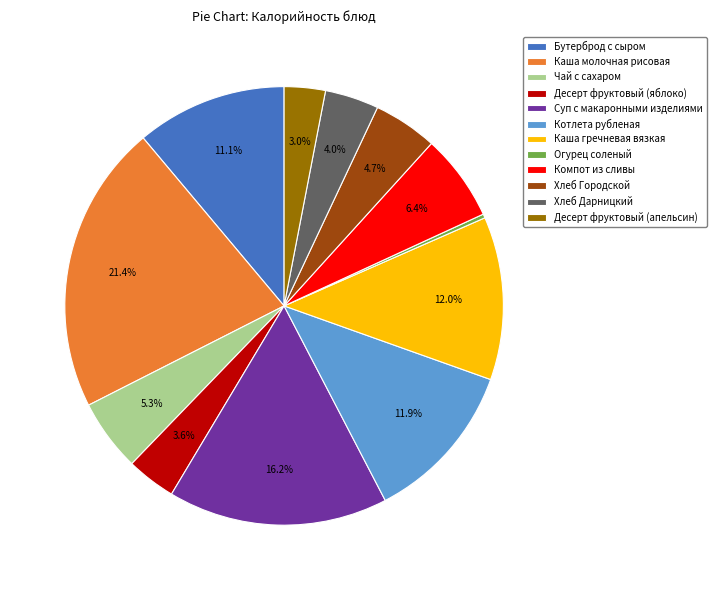

Is it true that Суп с макаронными изделиями is 16% of the pie?

True